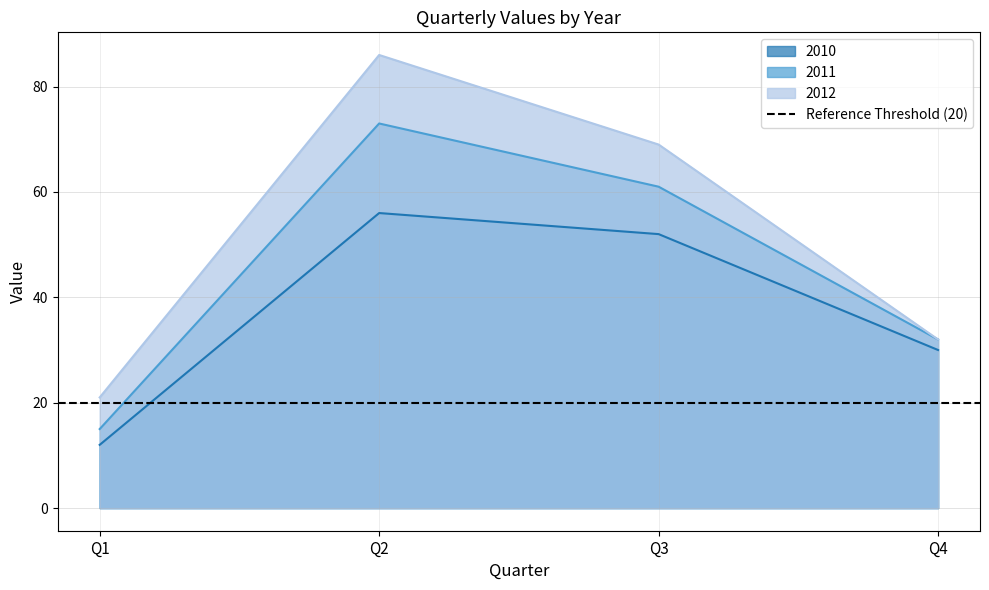

Count the 2012 values in the range 32 to 86.

3